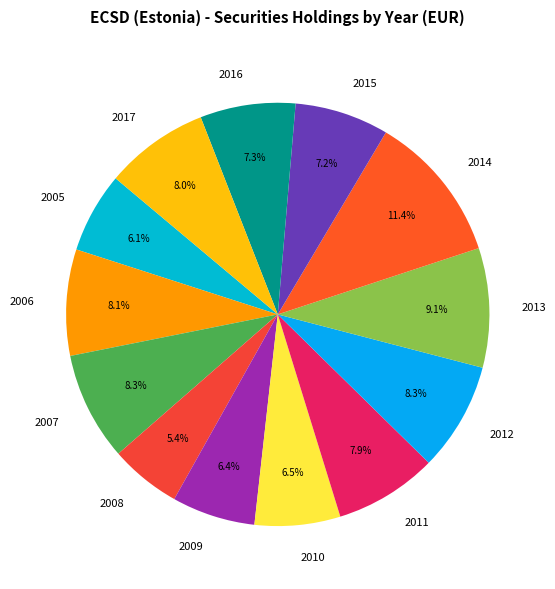

What percentage is NOT represented by 2016?

92.7%